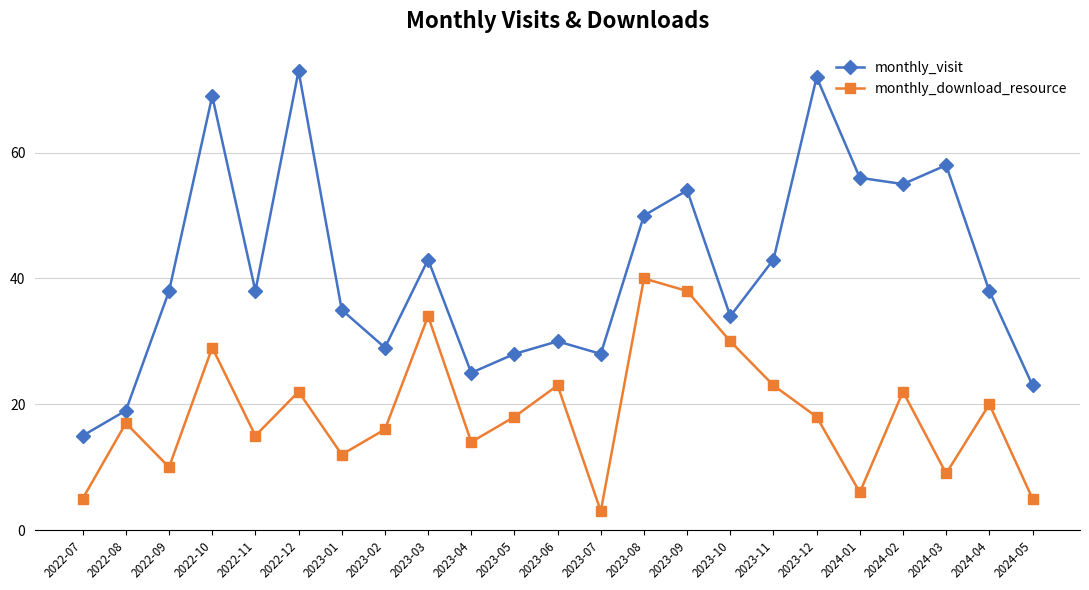

What is the label of the 18th point from the right?

2022-12